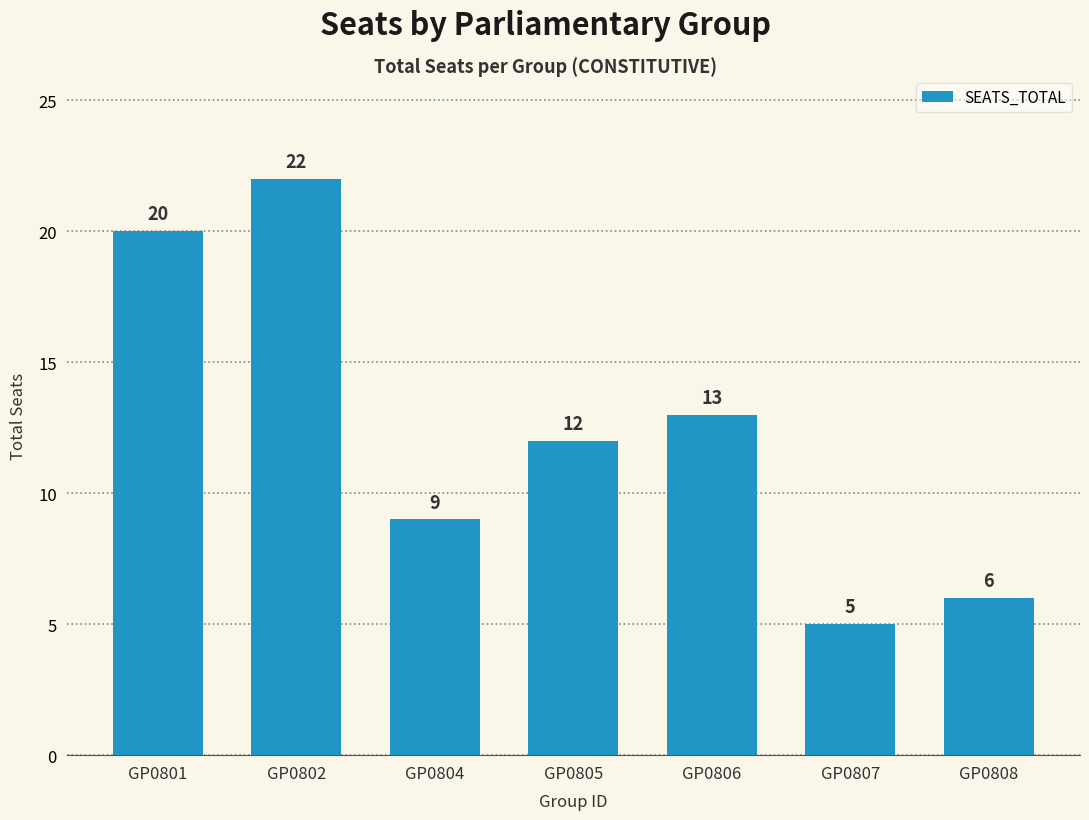

What is the change in value from GP0804 to GP0807?

-4